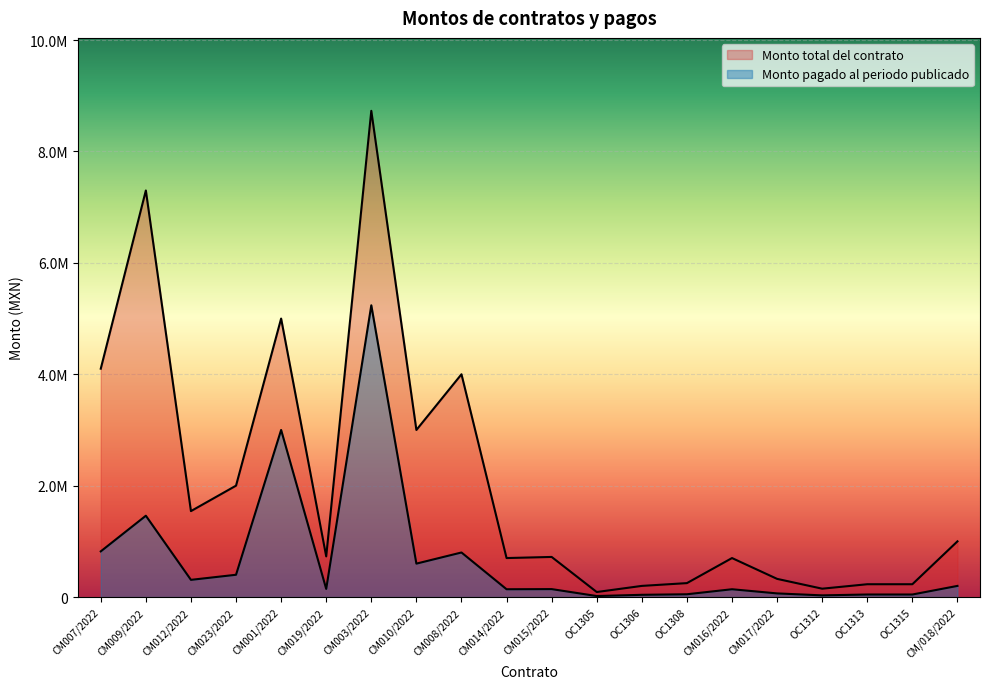

What is the average value of the Monto pagado al periodo publicado series?

684464.7